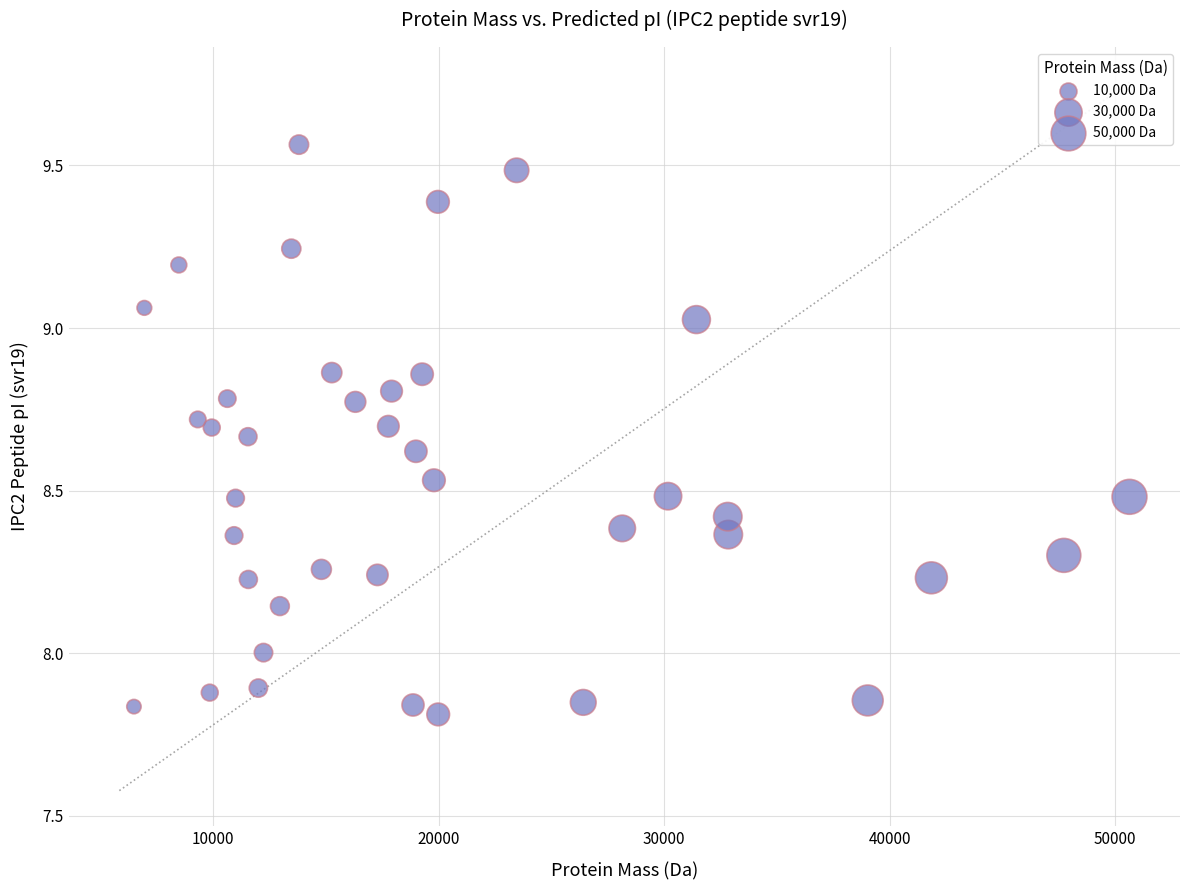

What is the range of X values (max minus min)?

44155.3